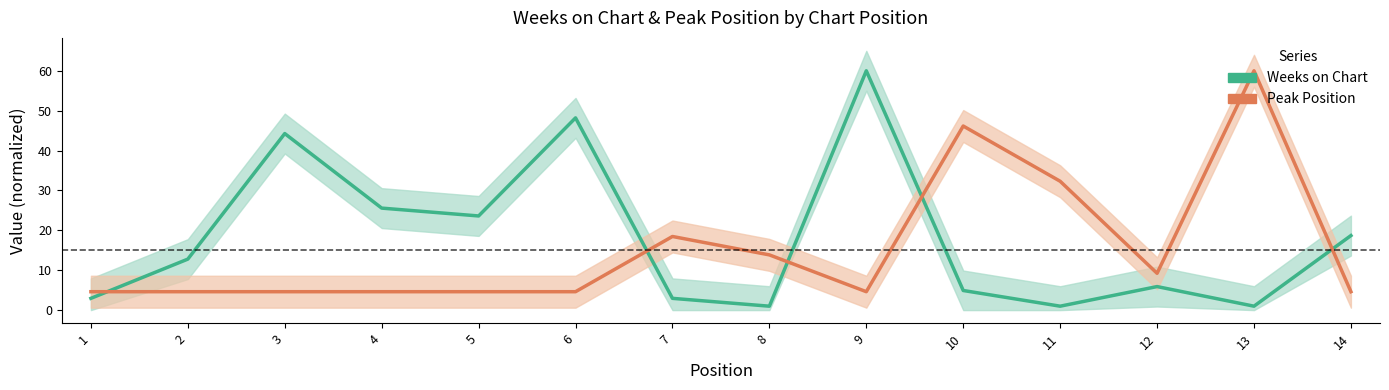

Between which two adjacent categories do Peak Position and Weeks on Chart first intersect?

1 and 2